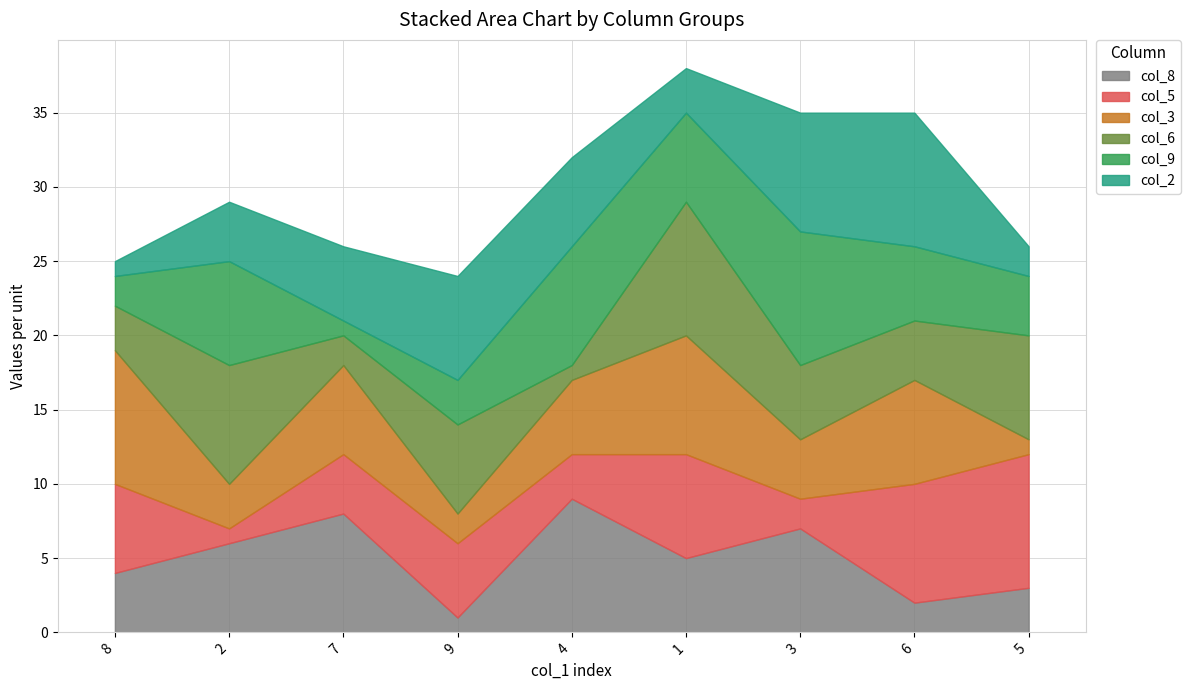

At how many categories does at least one series exceed 5?

9